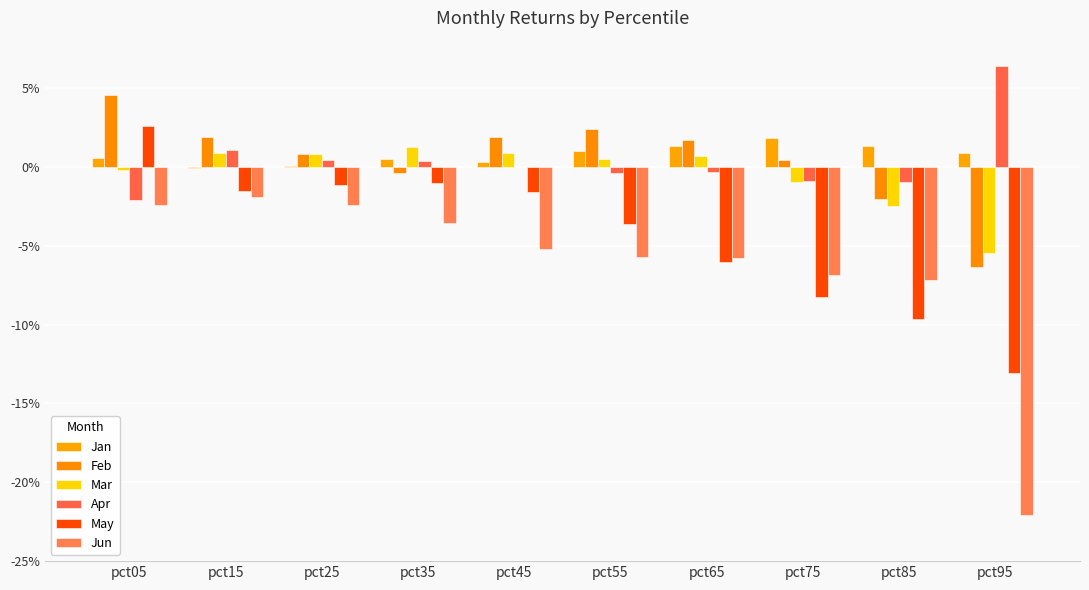

Which has a higher value, pct45 or pct75?

pct75